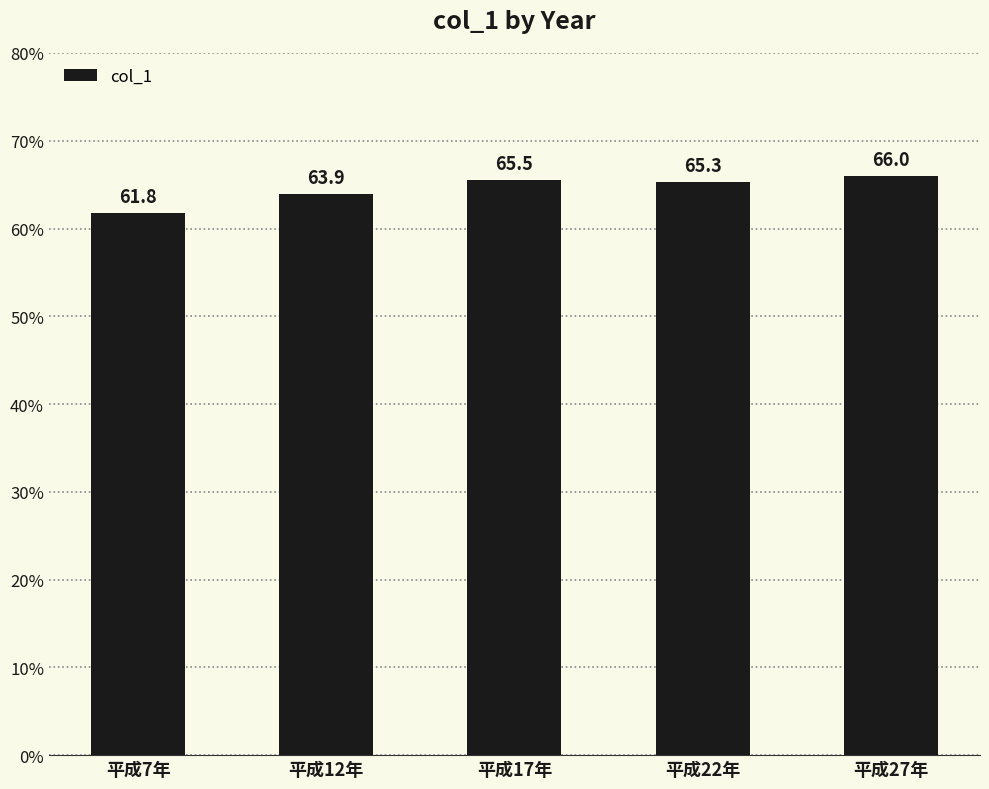

The value at 平成17年 is 65.5. True or false?

True